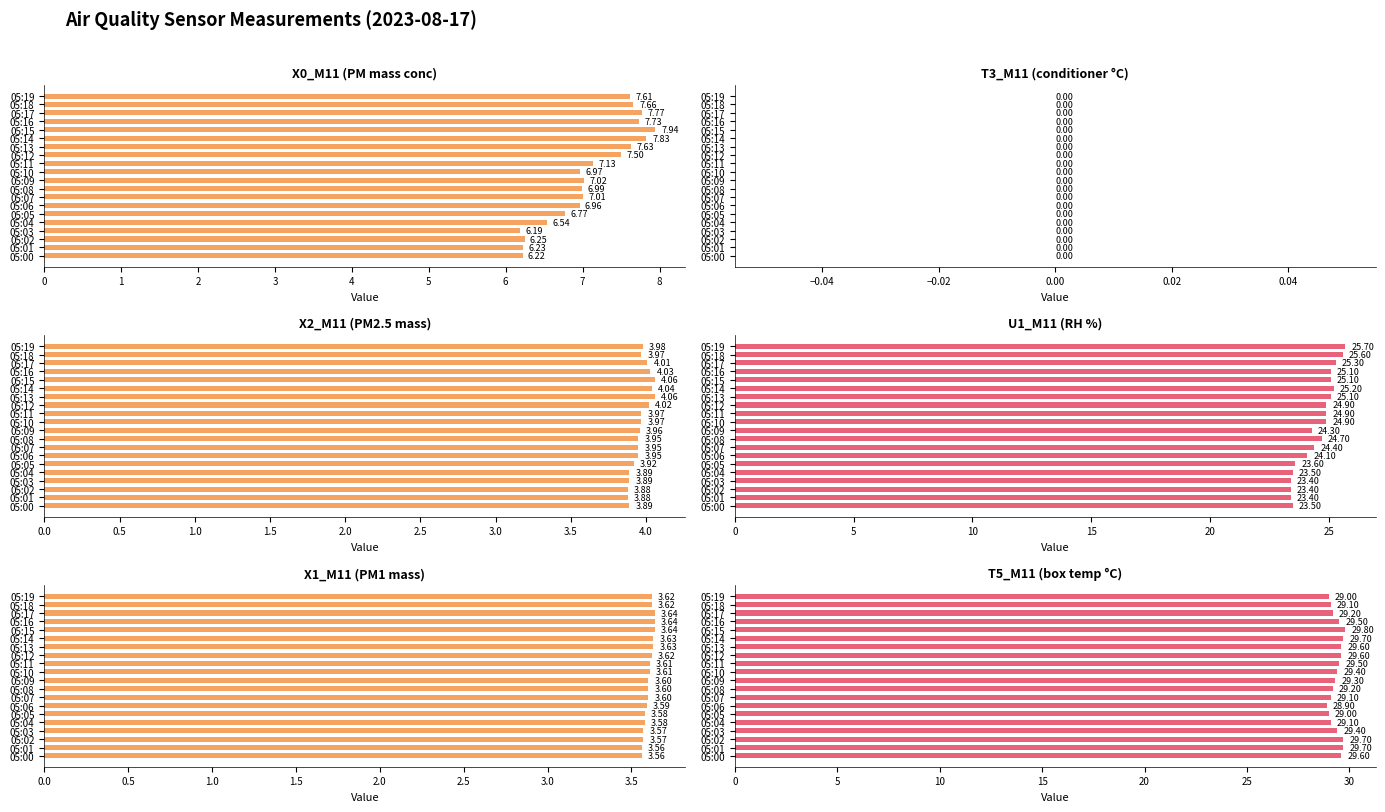

What is the minimum value shown in the chart?

0.6